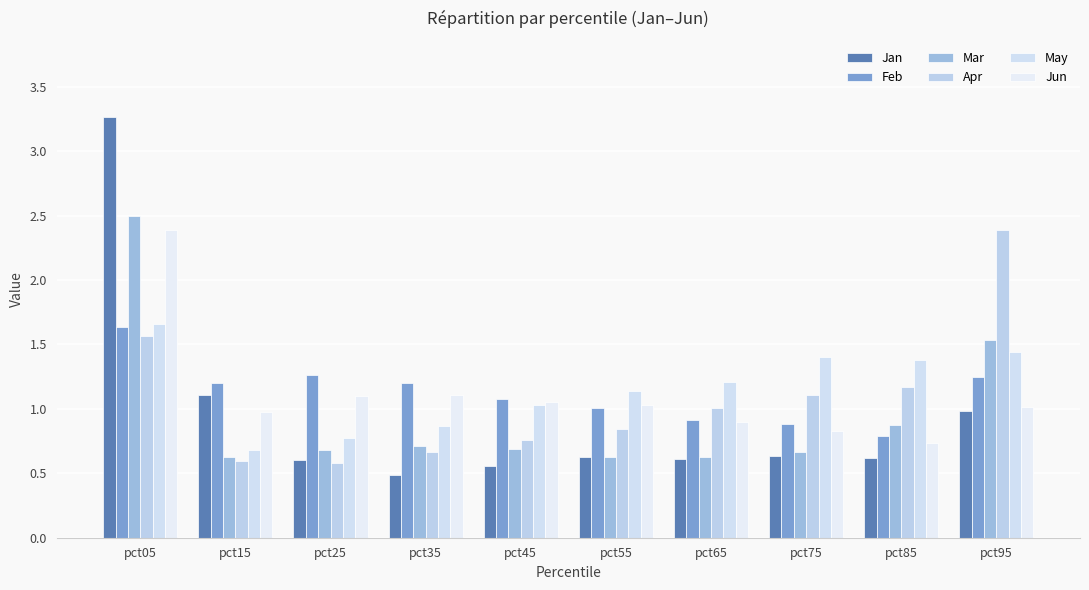

How many bars are there in each group?

6